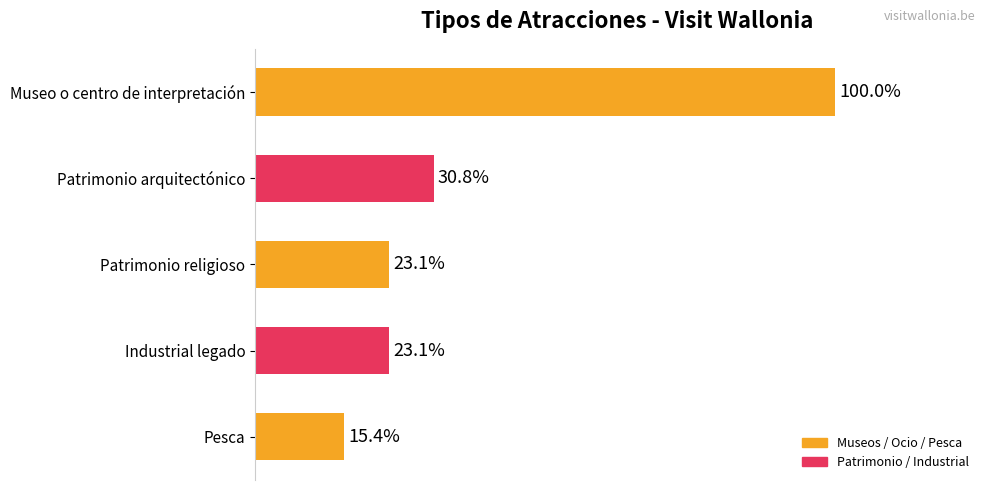

Are the bars horizontal?

Yes